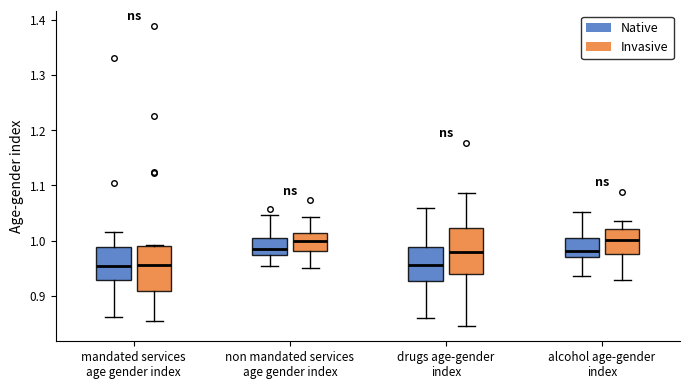

Reading left to right, read every box against the y-axis: the position of its median line, the range the box covers, and the ends of its whiskers. The values are not printed on the chart, so give them approximately, as read against the axis.

mandated services age gender index (Native): median 0.95, box 0.93 to 0.99, whiskers 0.86 to 1.02
mandated services age gender index (Invasive): median 0.96, box 0.91 to 0.99, whiskers 0.85 to 0.99
non mandated services age gender index (Native): median 0.98, box 0.97 to 1.01, whiskers 0.95 to 1.05
non mandated services age gender index (Invasive): median 1.00, box 0.98 to 1.01, whiskers 0.95 to 1.04
drugs age-gender index (Native): median 0.95, box 0.93 to 0.99, whiskers 0.86 to 1.06
drugs age-gender index (Invasive): median 0.98, box 0.94 to 1.02, whiskers 0.84 to 1.09
alcohol age-gender index (Native): median 0.98, box 0.97 to 1.00, whiskers 0.94 to 1.05
alcohol age-gender index (Invasive): median 1.00, box 0.98 to 1.02, whiskers 0.93 to 1.04